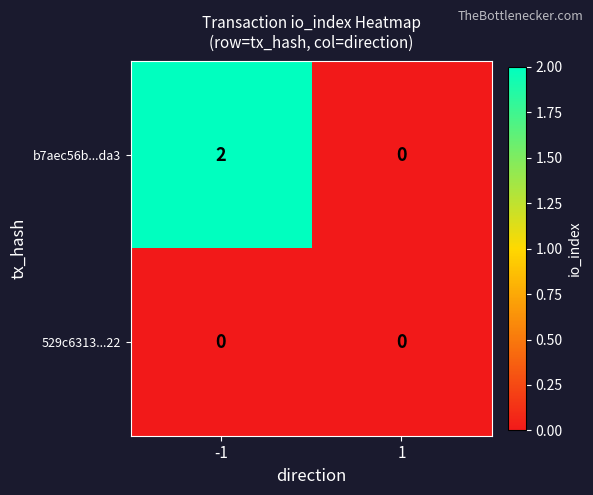

At which category does the chart reach its peak across all series?

-1